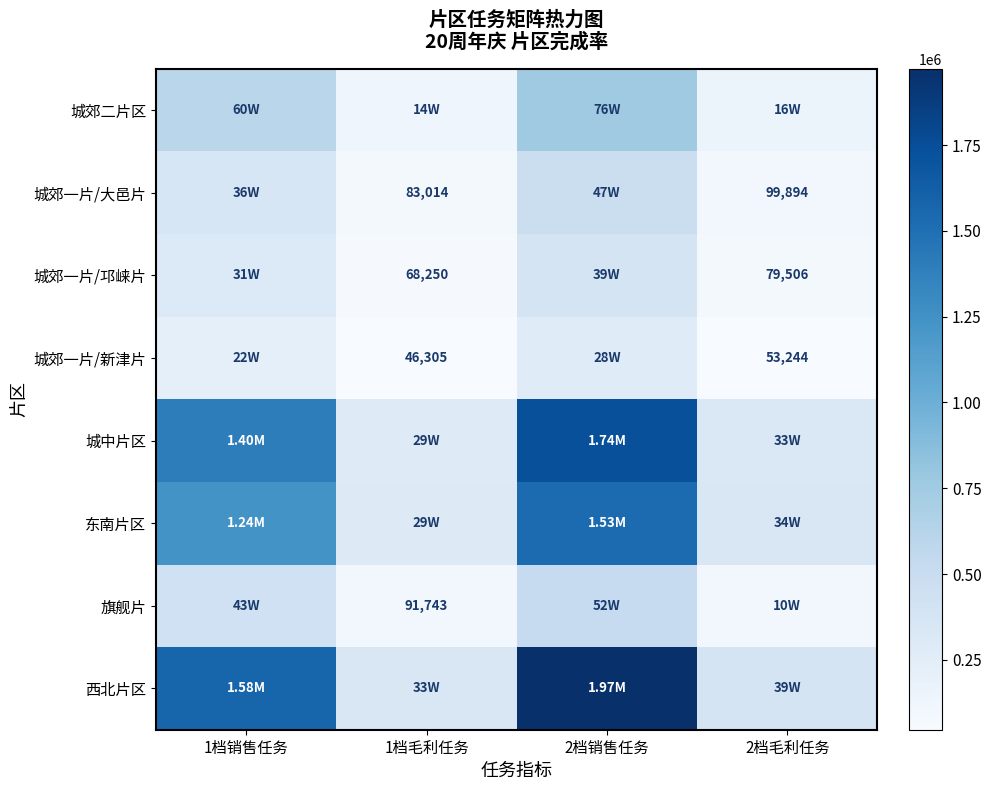

Is the value of 城郊一片/邛崃片 at 1档毛利任务 greater than the value of 城郊一片/新津片 at 1档毛利任务?

Yes